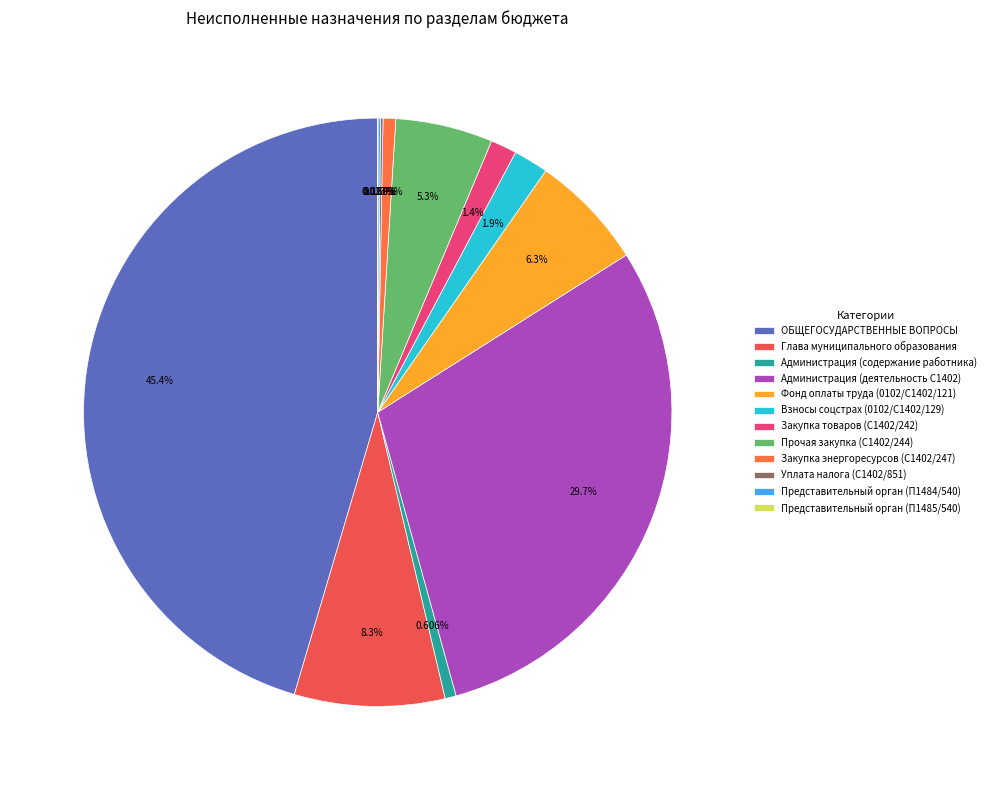

Is it true that ОБЩЕГОСУДАРСТВЕННЫЕ ВОПРОСЫ is 59% of the pie?

False